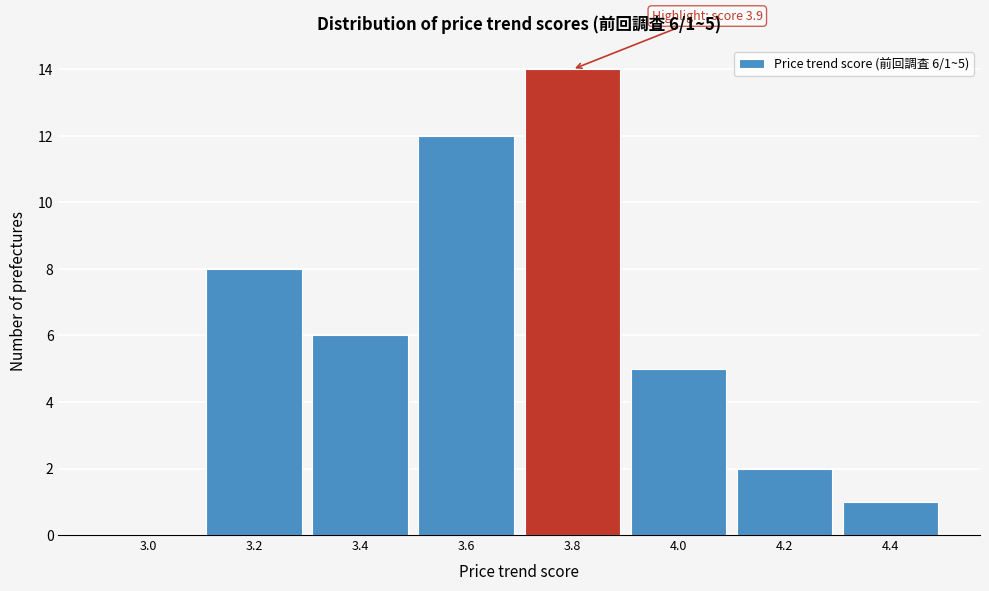

Reading right to left, list all the values displayed in this chart.

4.4=1	4.2=2	4.0=5	3.8=14	3.6=12	3.4=6	3.2=8	3.0=0